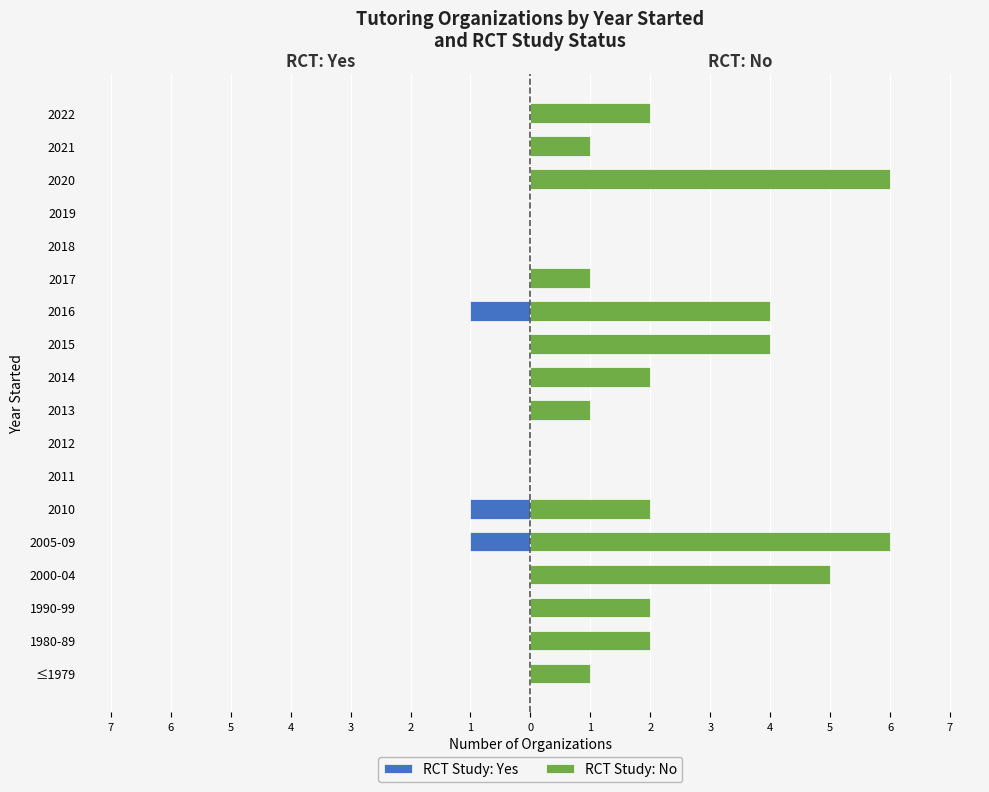

What is the total value across all series at 2?

1